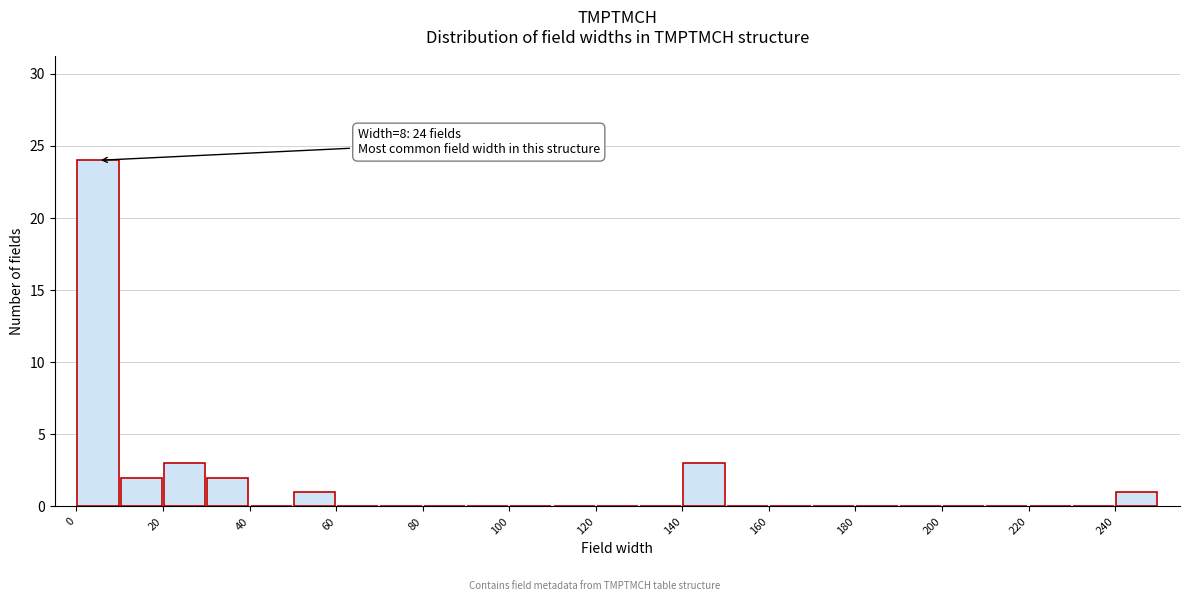

Which range on the x-axis has the tallest bar?

0 to 10